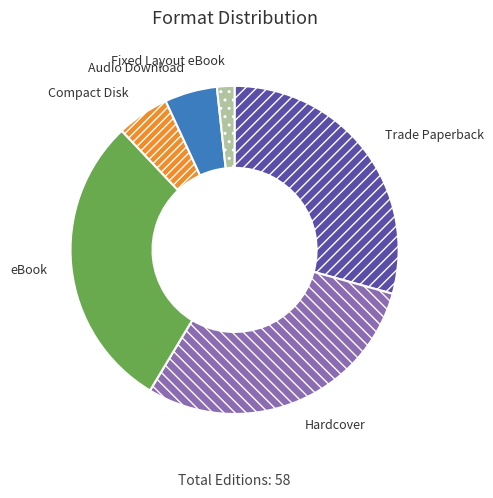

Does any single category account for the majority?

No